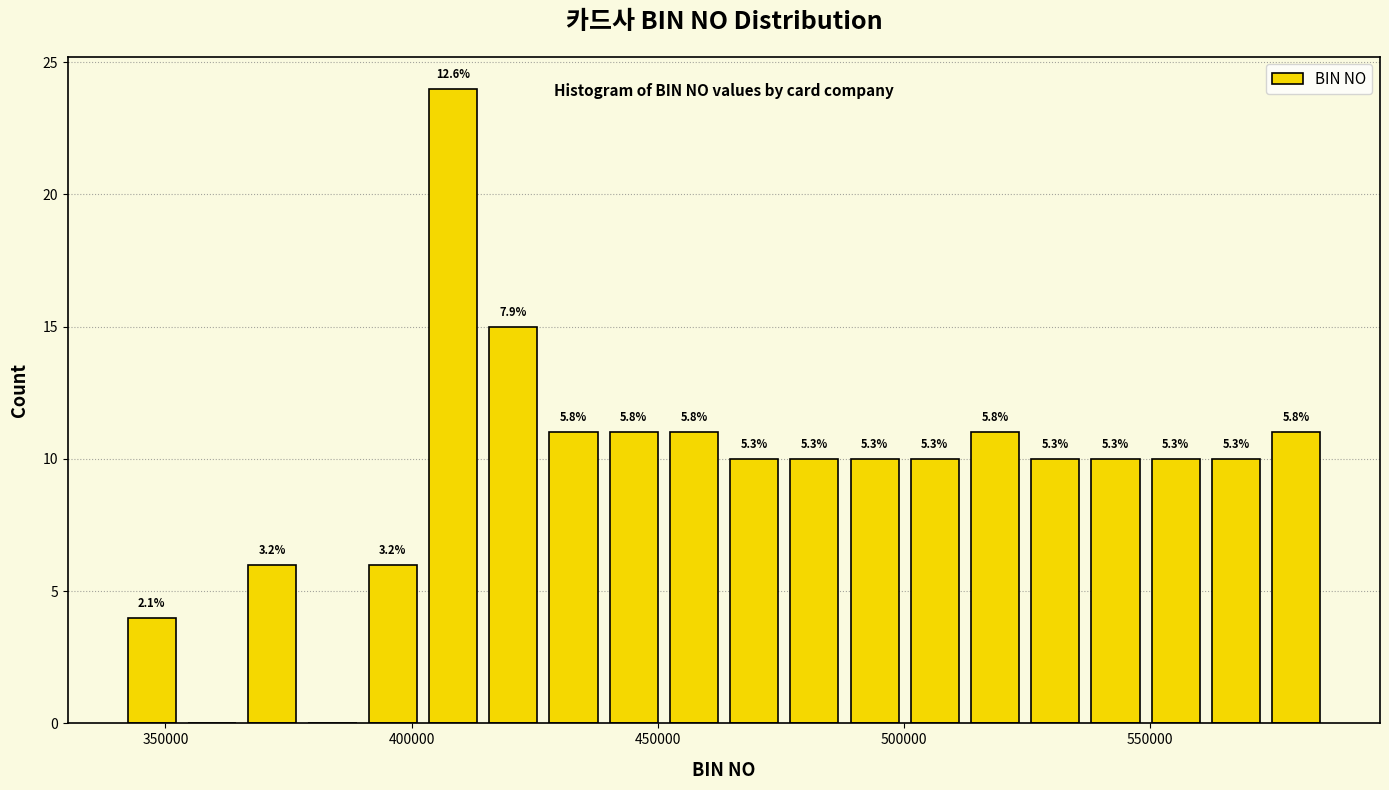

Around what value on the x-axis is the tallest bar? Give the approximate position of its centre, as read against the axis.

410000